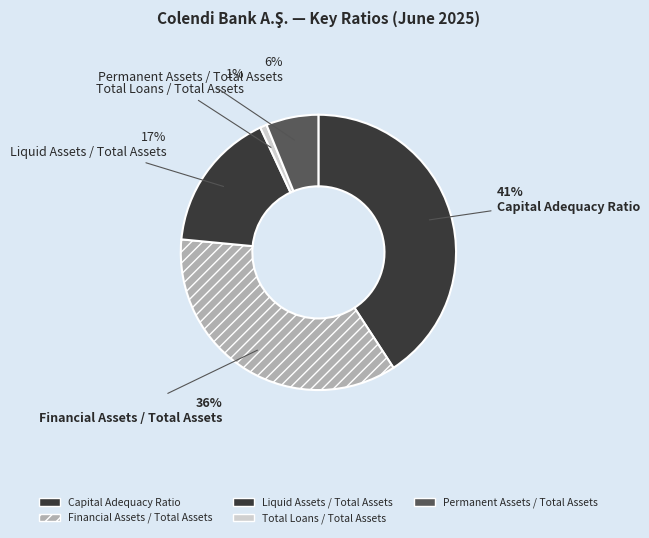

To the nearest percent, what is the combined percentage of Capital Adequacy Ratio and Permanent Assets / Total Assets?

47%